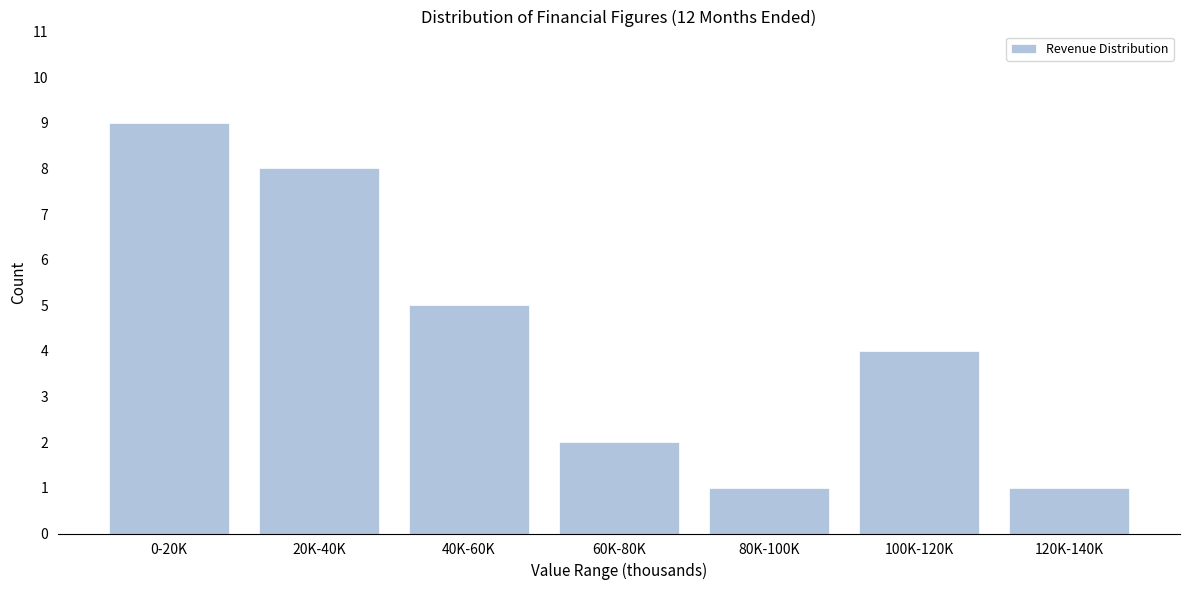

Reading right to left, list all the values displayed in this chart.

120K-140K=1	100K-120K=4	80K-100K=1	60K-80K=2	40K-60K=5	20K-40K=8	0-20K=9